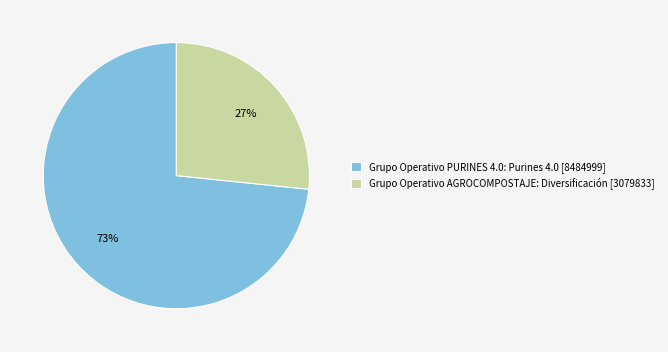

What is the smallest slice in the pie chart?

Grupo Operativo AGROCOMPOSTAJE: Diversificación [3079833]